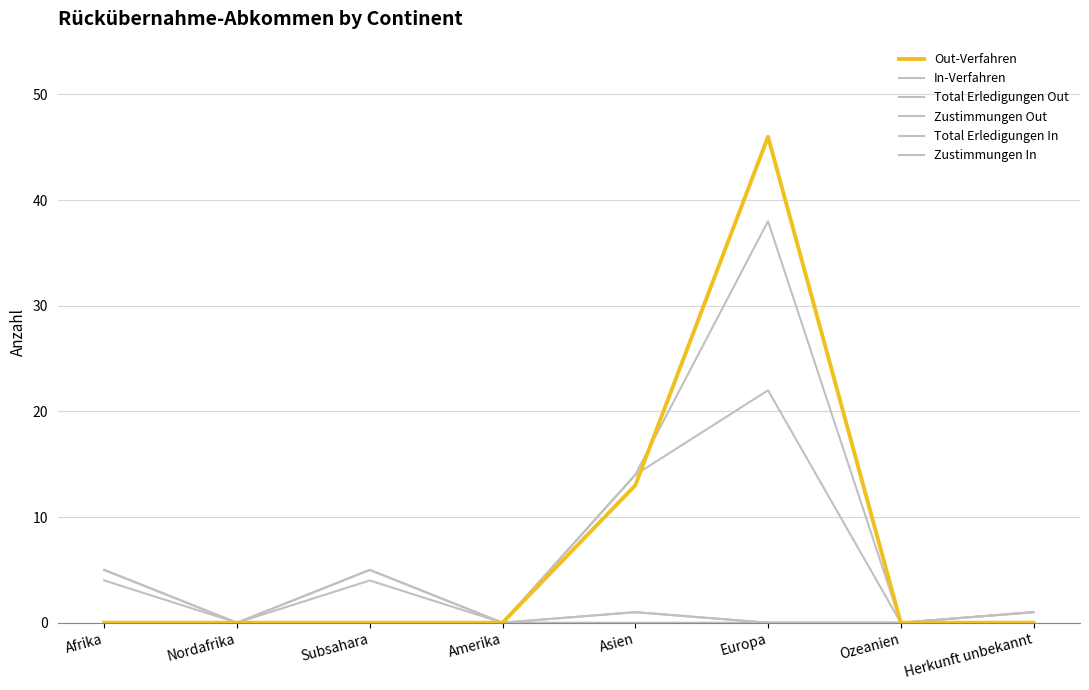

Between Nordafrika and Ozeanien, which series saw the biggest shift?

Out-Verfahren